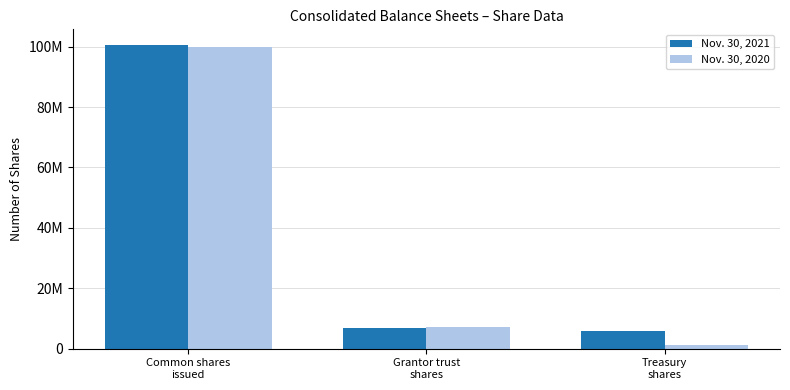

The Nov. 30, 2021 series shows 2390734 at Grantor trust
shares. True or false?

False